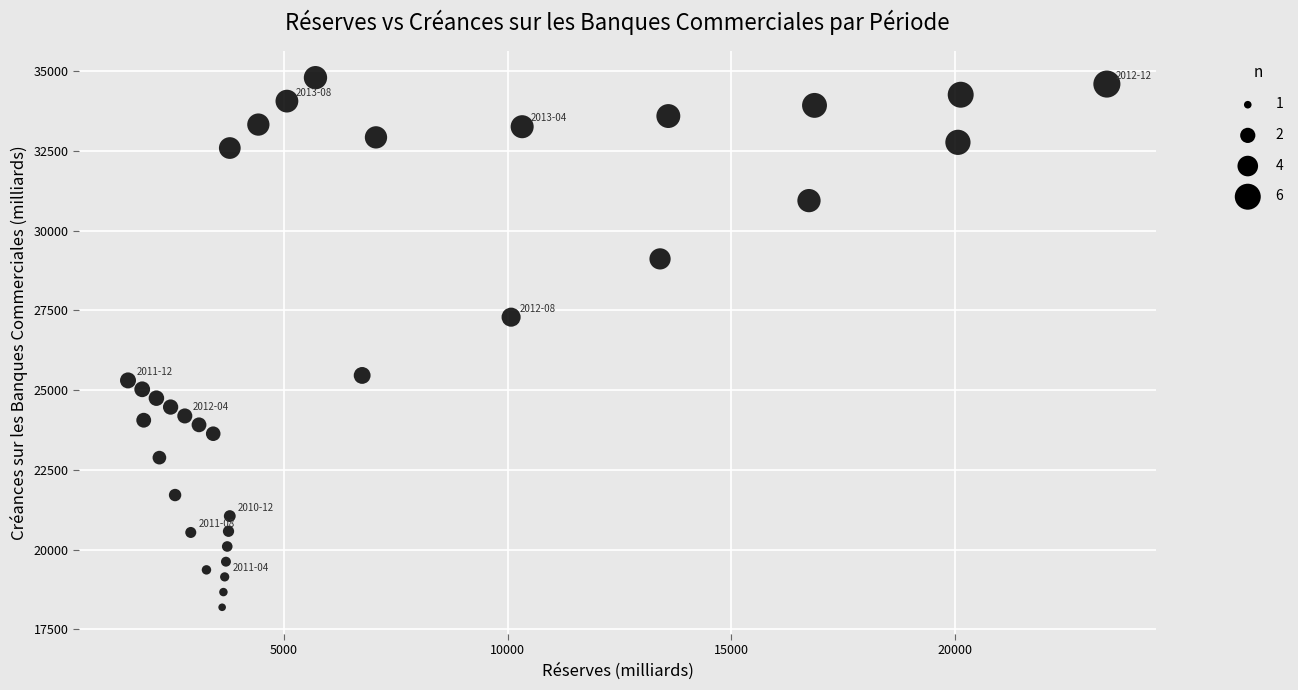

What is the range of X values (max minus min)?

21890.1